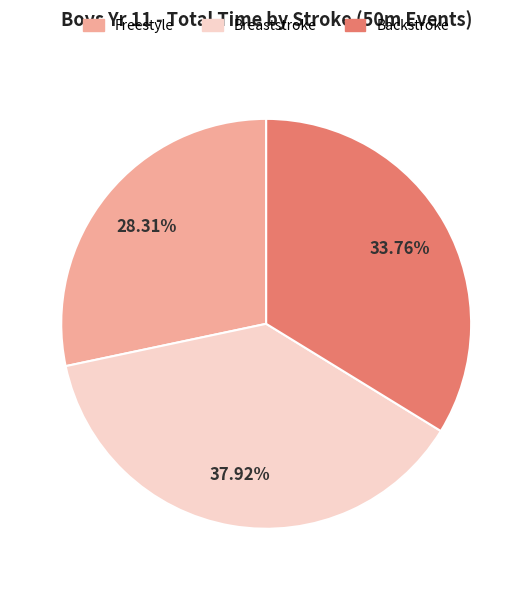

Is there a majority slice in this chart?

No